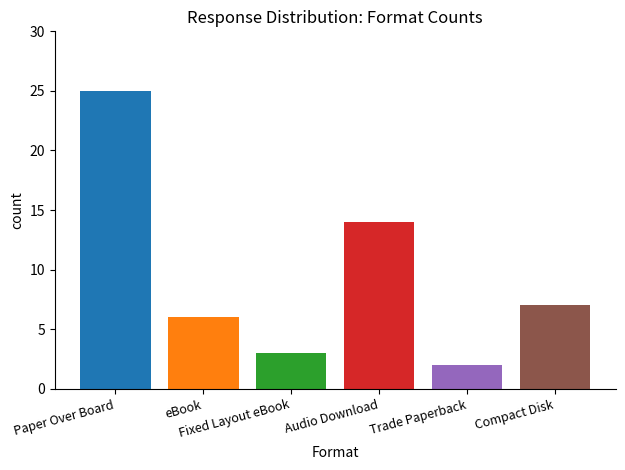

What is the greatest value displayed?

25